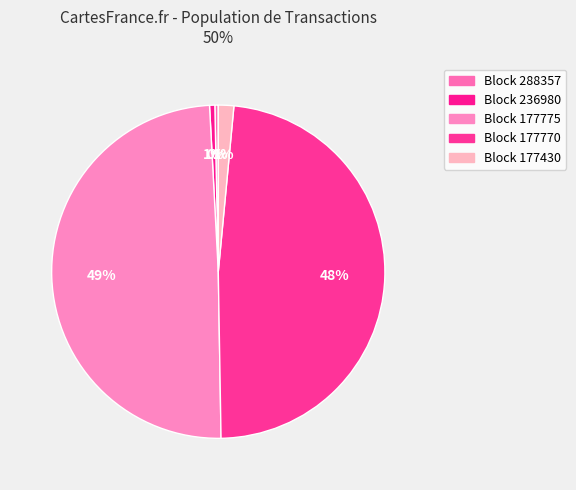

How many slices are in this pie chart?

5